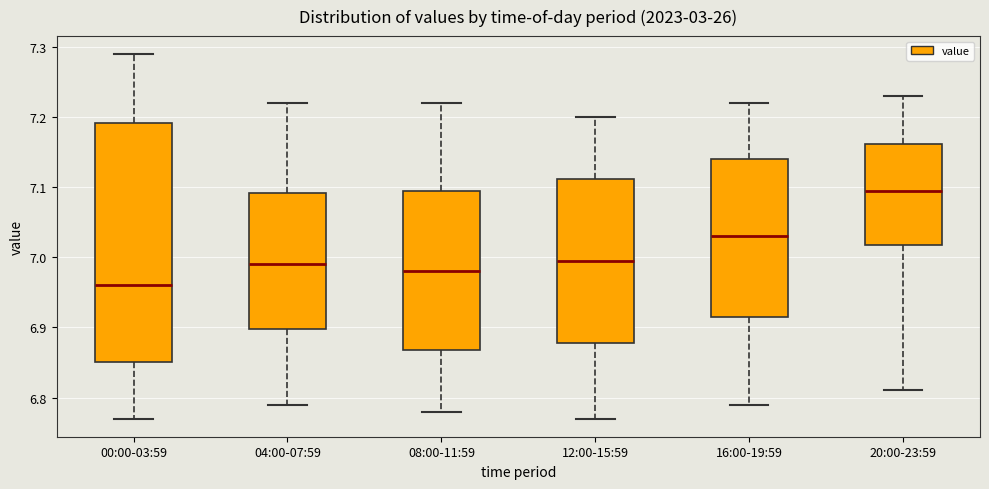

Which box is the tallest, from its lower edge to its upper edge?

00:00-03:59